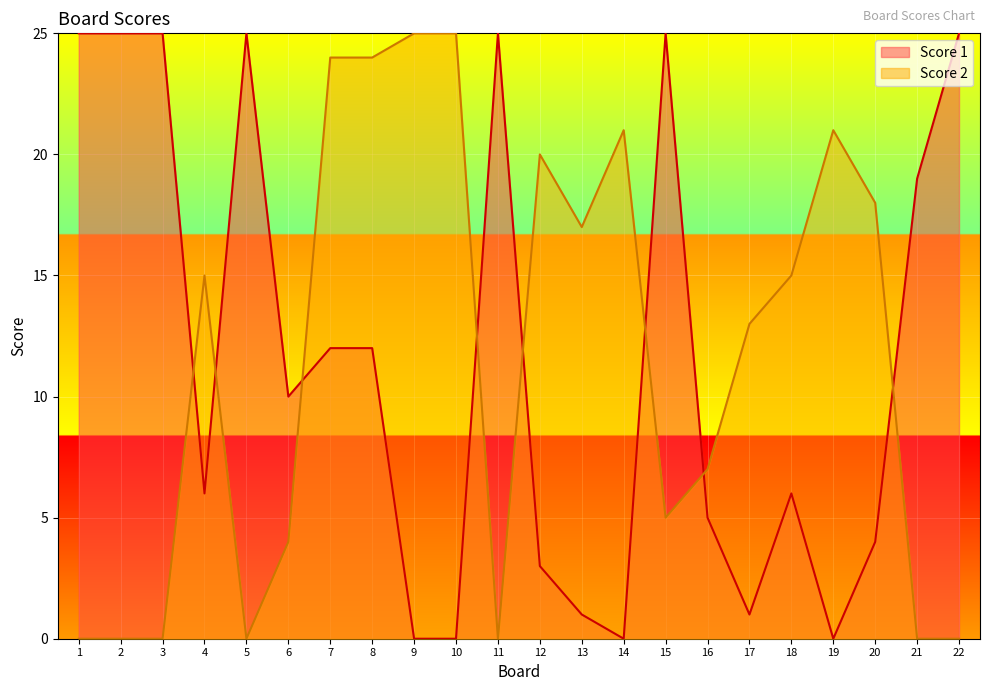

Is the value of Score 2 at 18 greater than the value of Score 1 at 16?

Yes